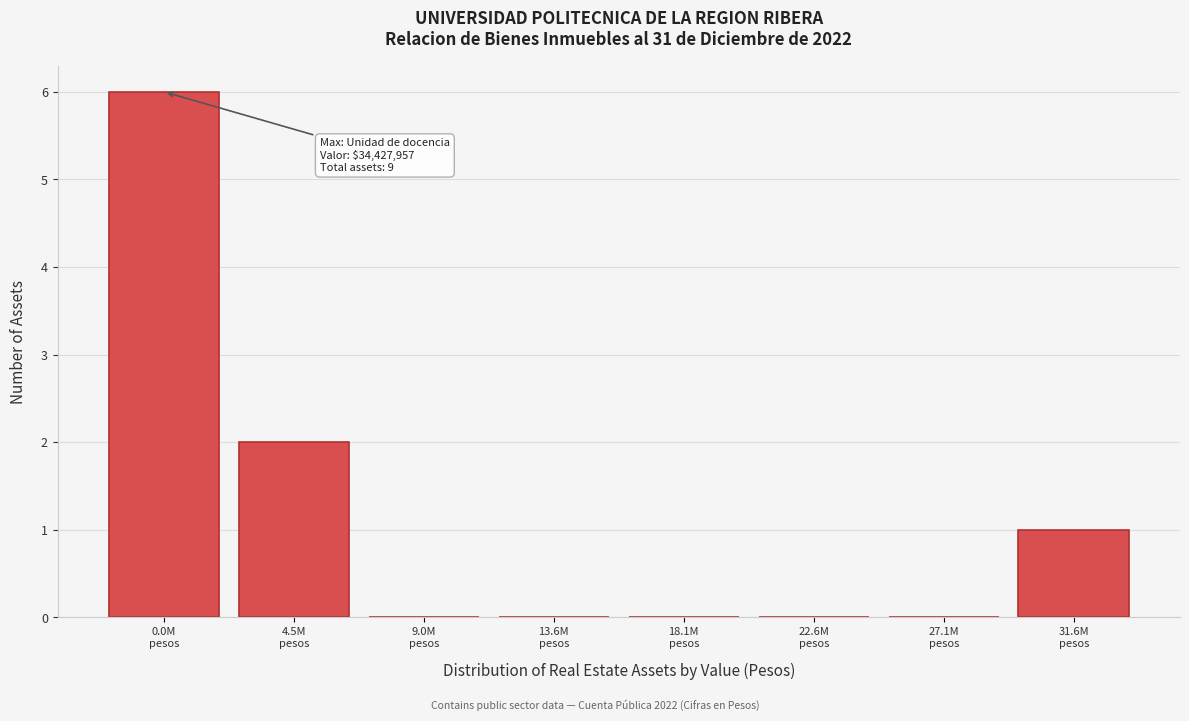

What is the greatest value displayed?

6